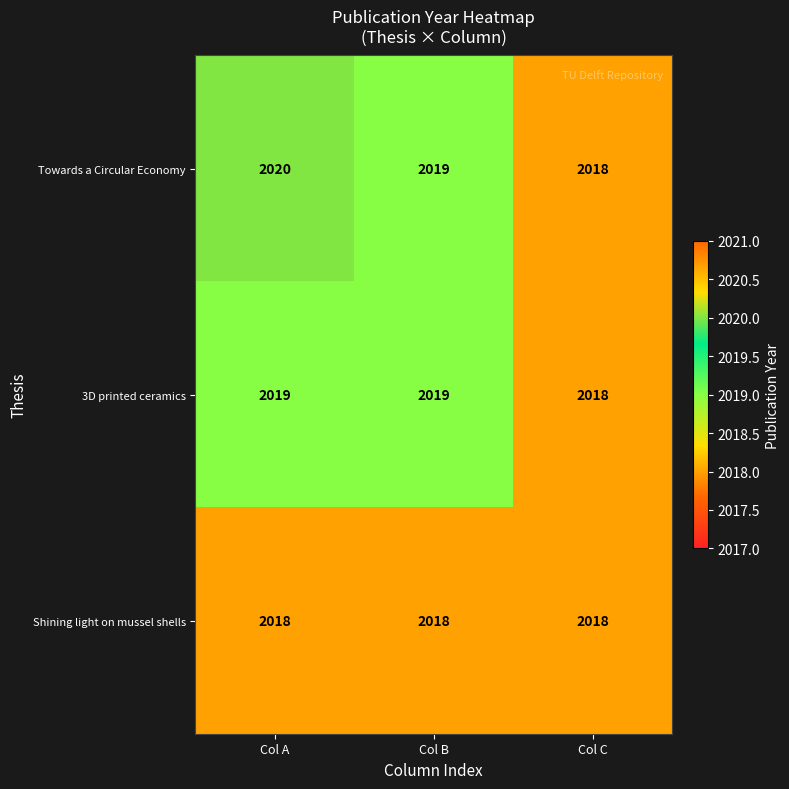

Is it true that 3D printed ceramics equals 1340 at Col A?

False